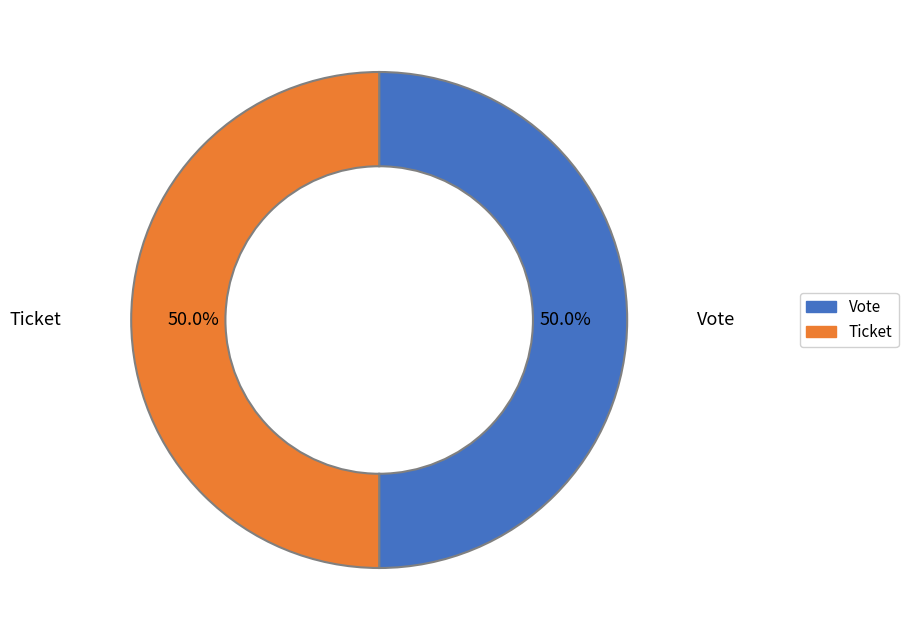

To the nearest percent, what is the average slice percentage?

50%